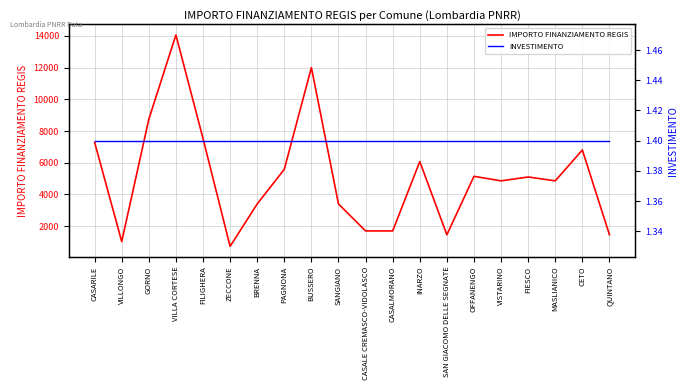

True or false: INVESTIMENTO has more than 0 points higher than both neighbors.

False